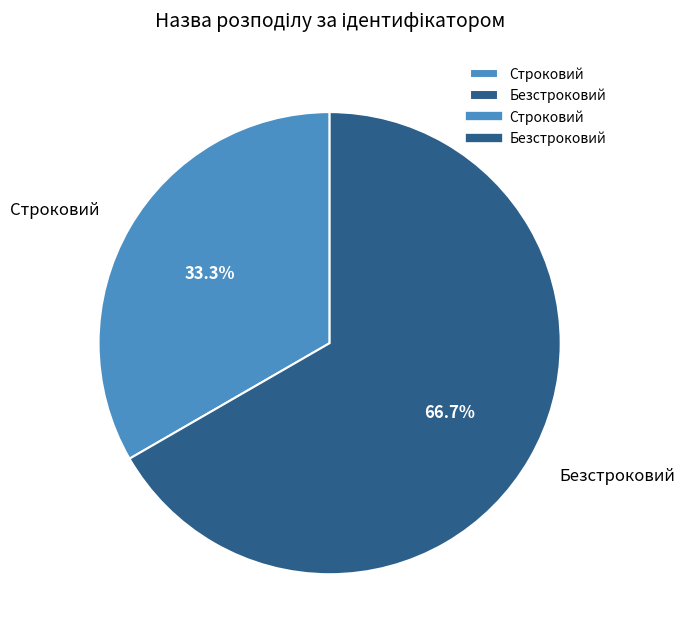

Which slice is the largest?

Безстроковий